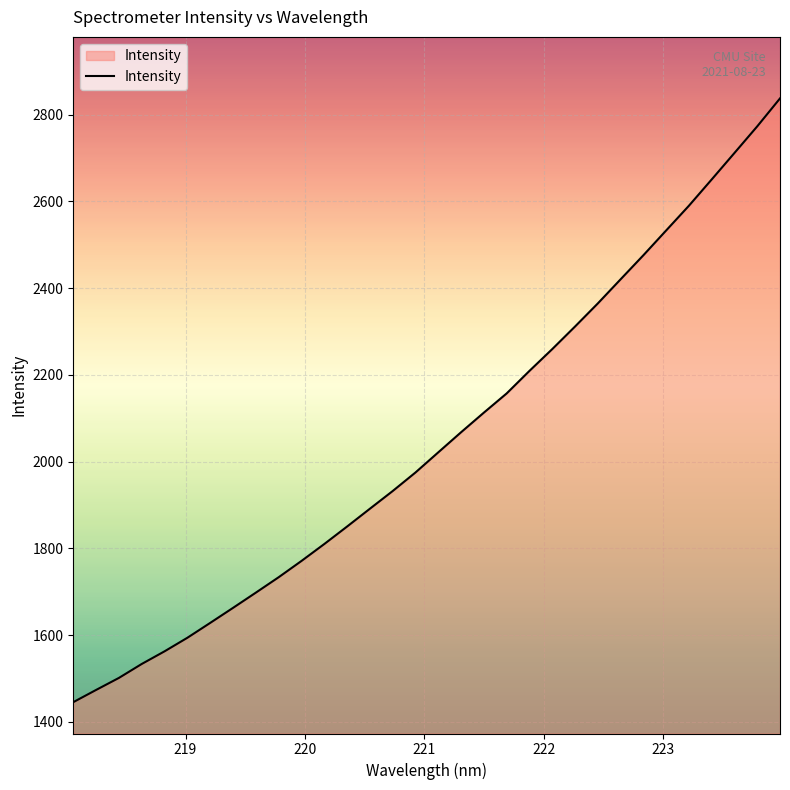

What is the greatest value displayed?

2837.4